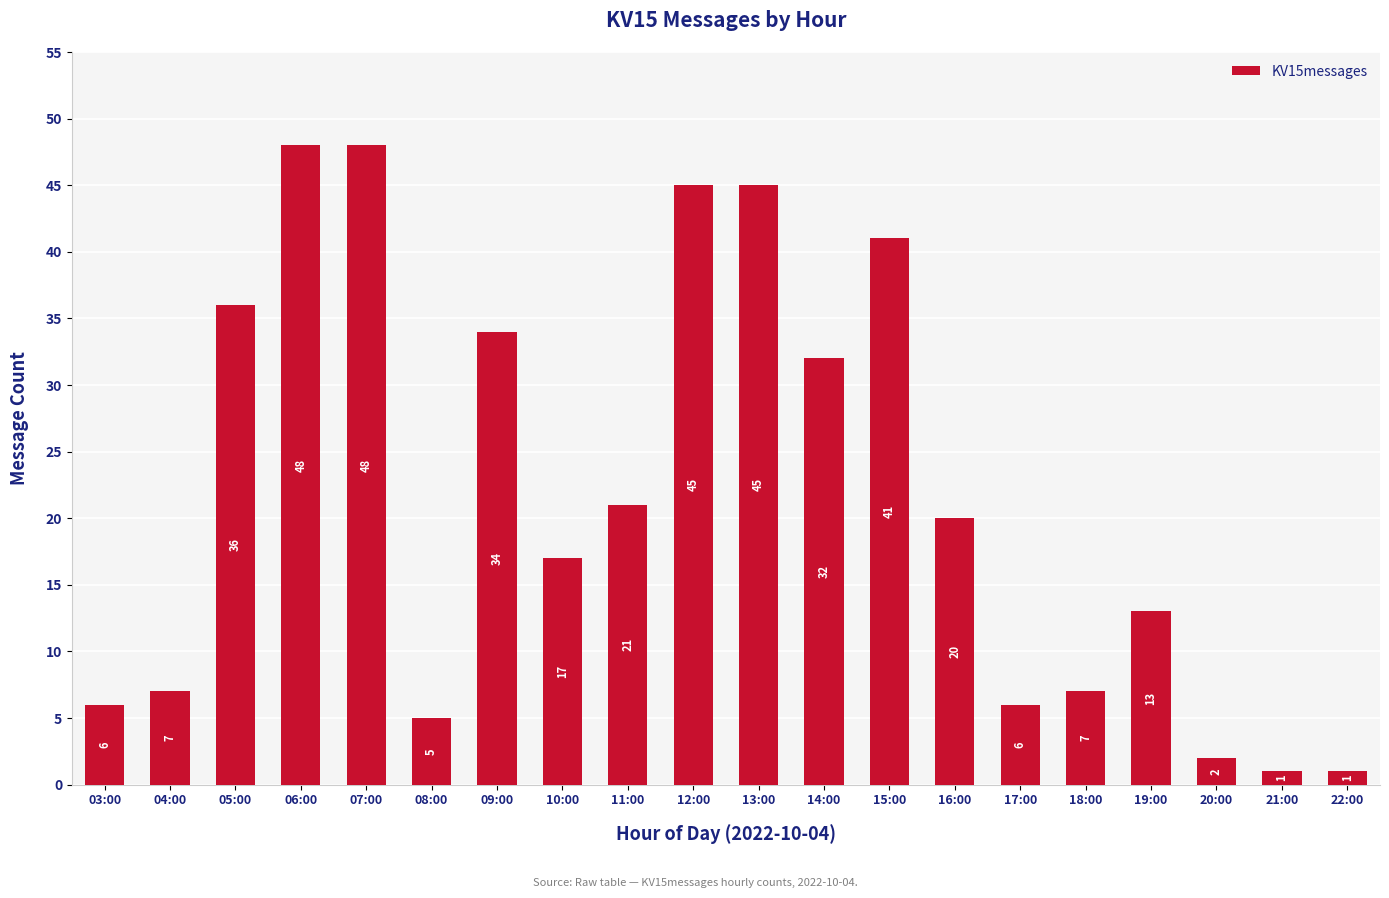

Reading right to left, list all the values displayed in this chart.

22:00=1	21:00=1	20:00=2	19:00=13	18:00=7	17:00=6	16:00=20	15:00=41	14:00=32	13:00=45	12:00=45	11:00=21	10:00=17	09:00=34	08:00=5	07:00=48	06:00=48	05:00=36	04:00=7	03:00=6